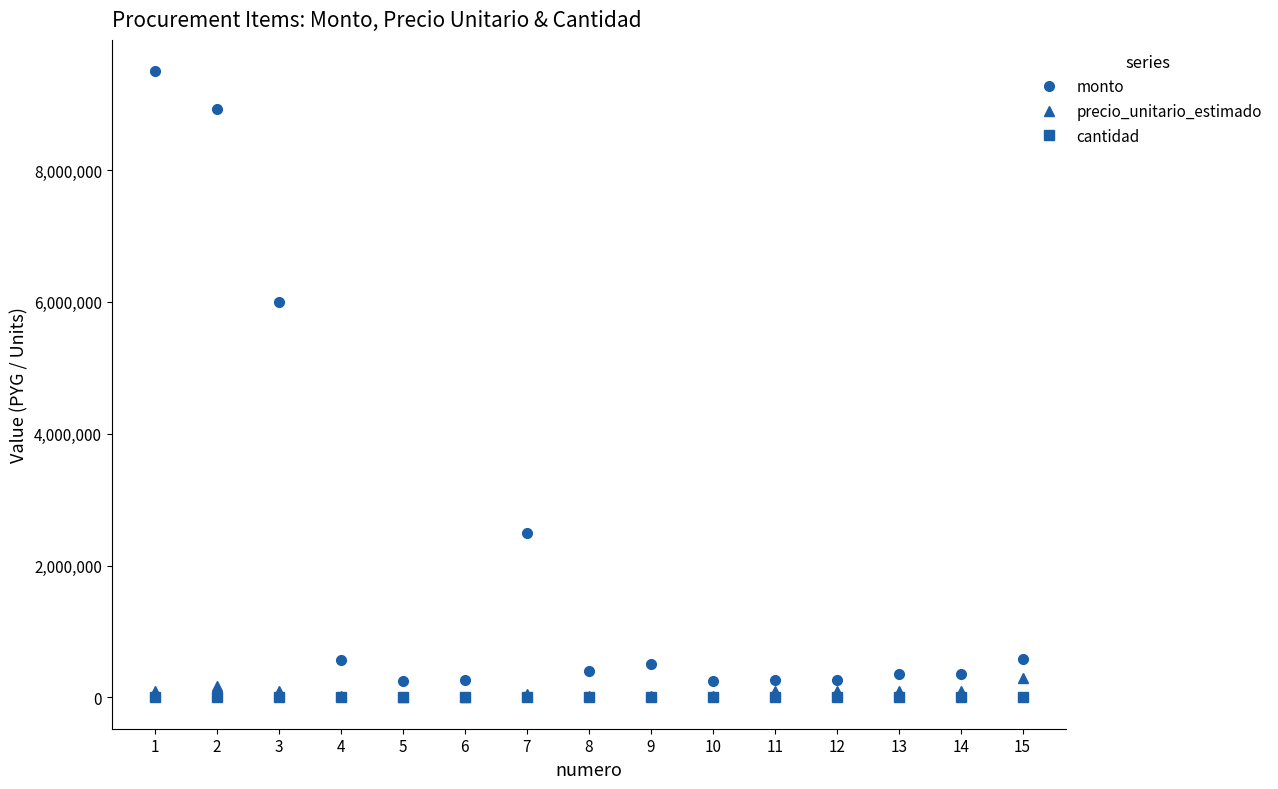

Where does the cantidad series first go above 20?

1